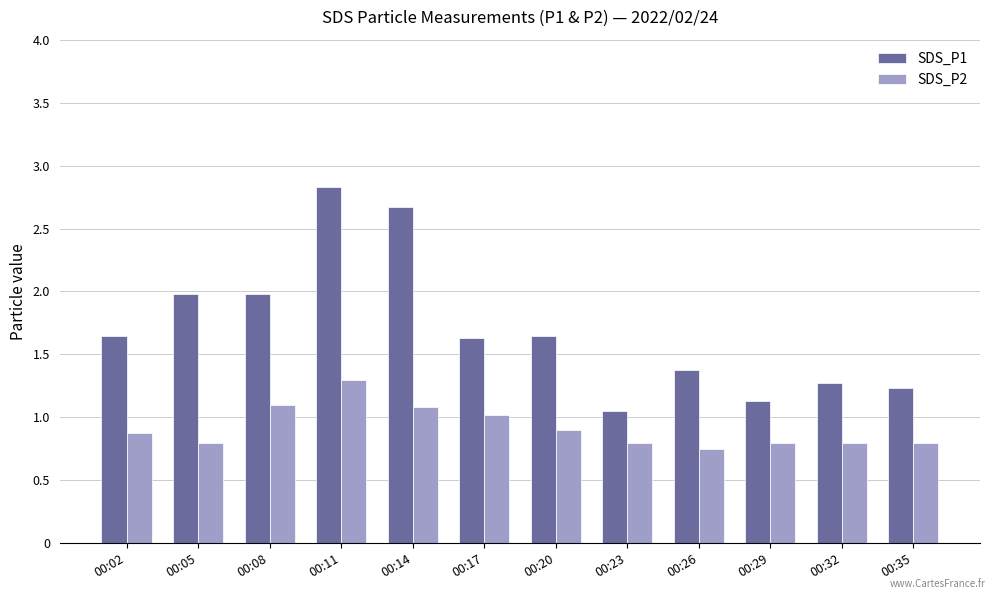

What is the value of the SDS_P1 bar at the 3rd from the left?

2.0